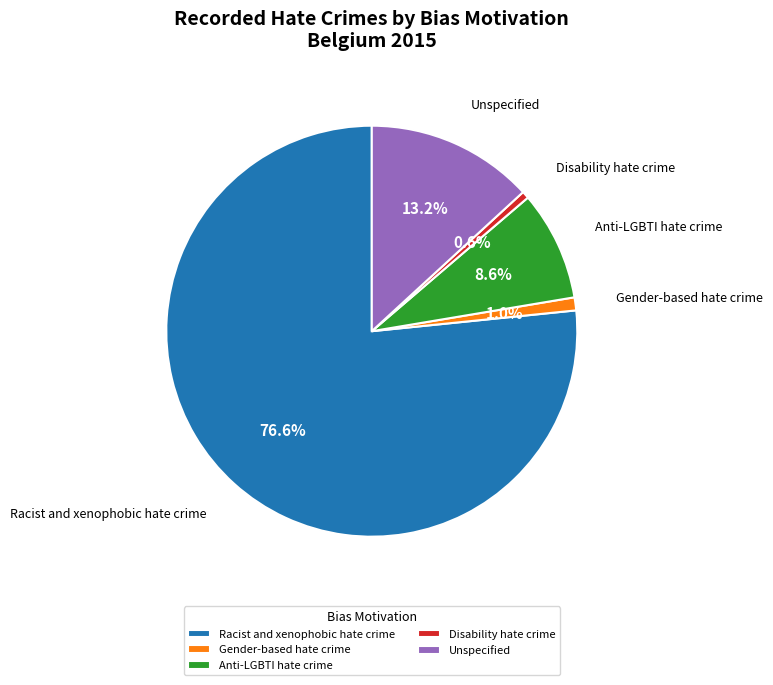

To the nearest percent, what percentage of the pie is Racist and xenophobic hate crime?

77%